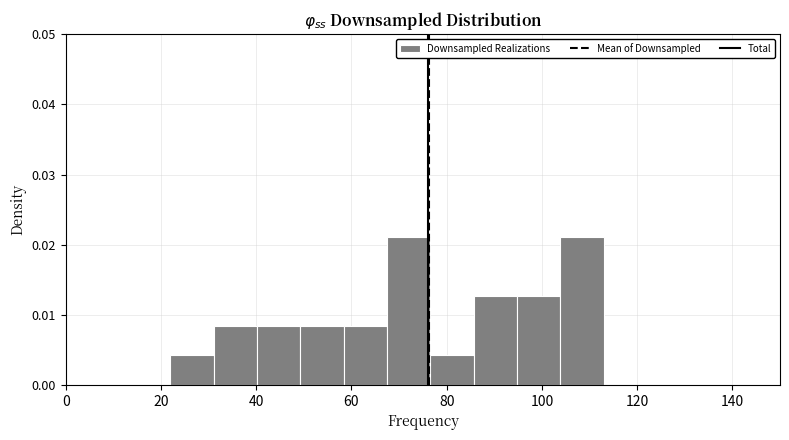

What is the height of the bar covering 76 to 86 on the x-axis? Neither the bar edges nor the heights are printed on the chart, so give them approximately, as read against the axes.

0.004